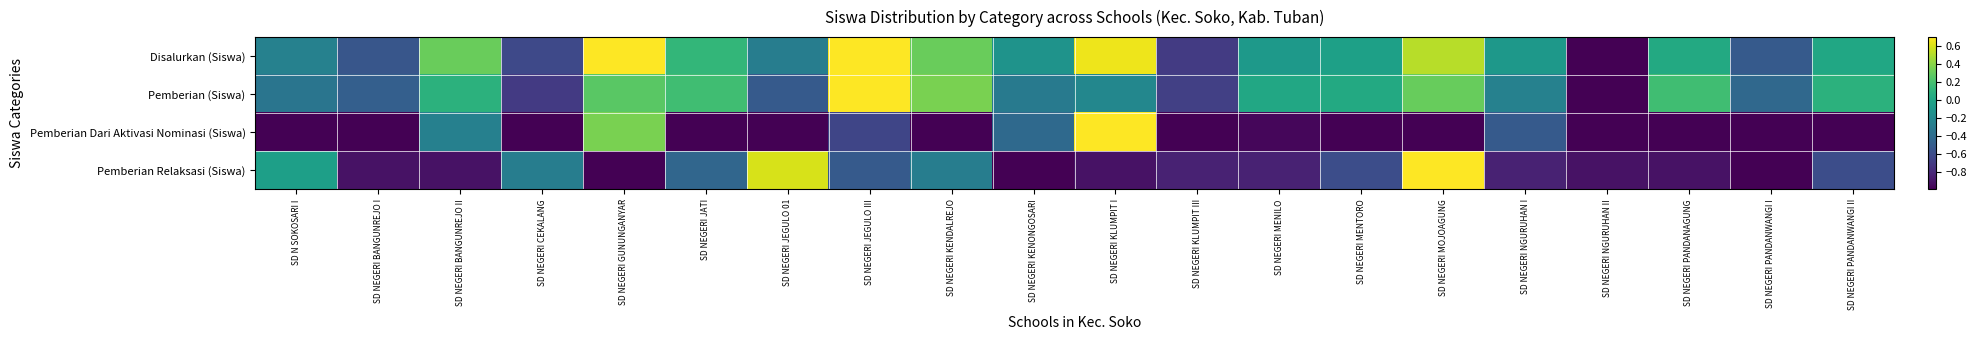

At which category is the sum across all series the highest?

SD NEGERI JEGULO III